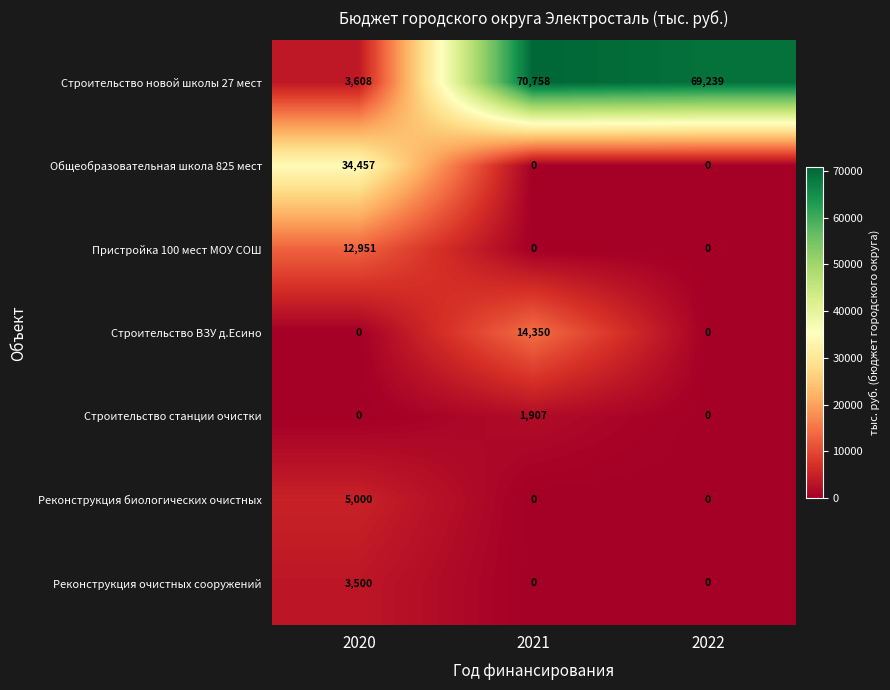

How many values in the Строительство новой школы 27 мест series are below 69239?

1